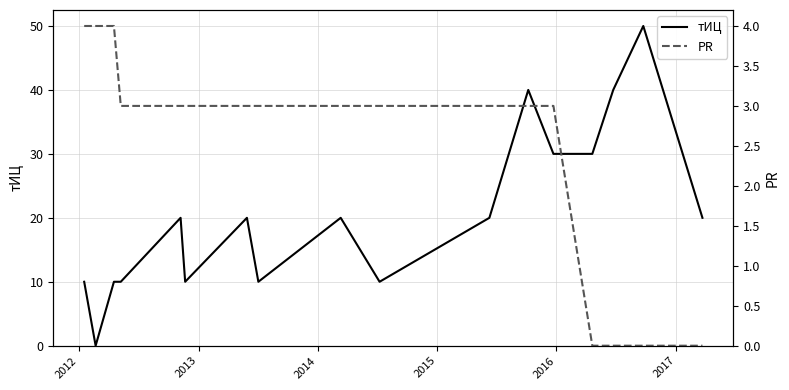

List the series in order of their peak value, lowest first.

PR, тИЦ